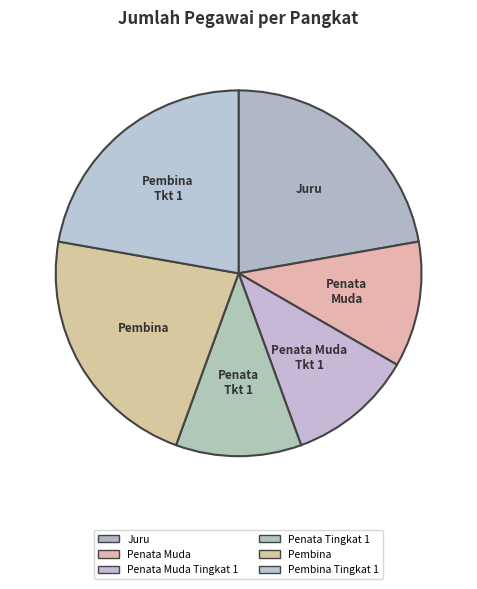

Is Pembina Tingkat 1 the majority of the pie?

No